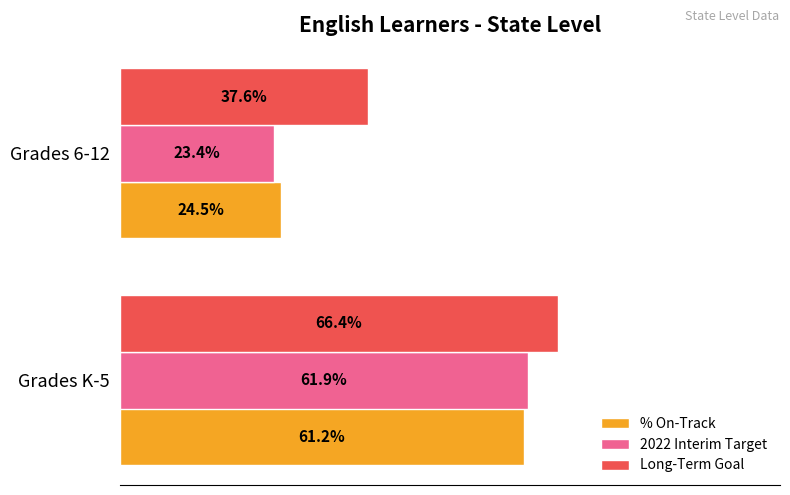

At which label is 2022 Interim Target closest to 42?

Grades 6-12